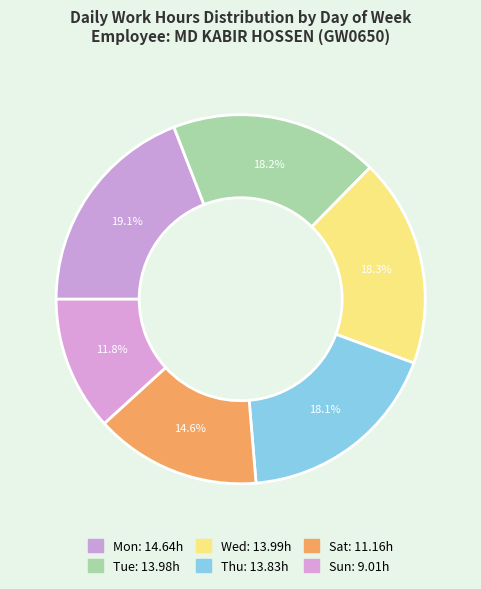

Do Thu and Mon together represent more than half of the pie?

No